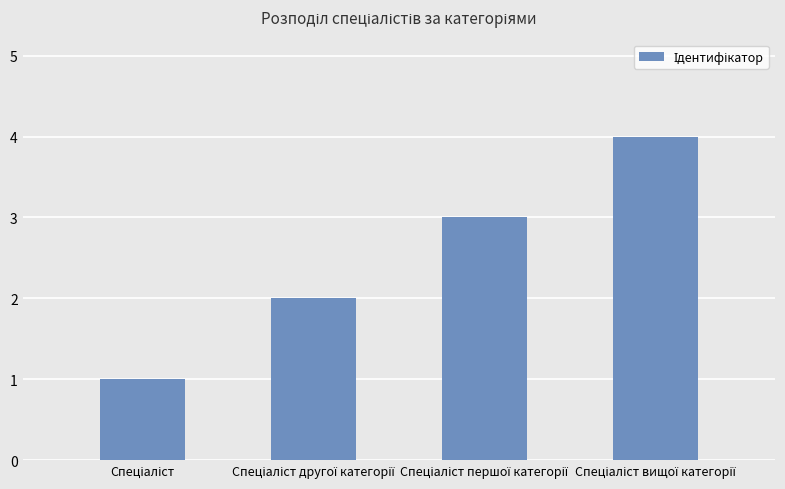

What is the sum of all values?

10